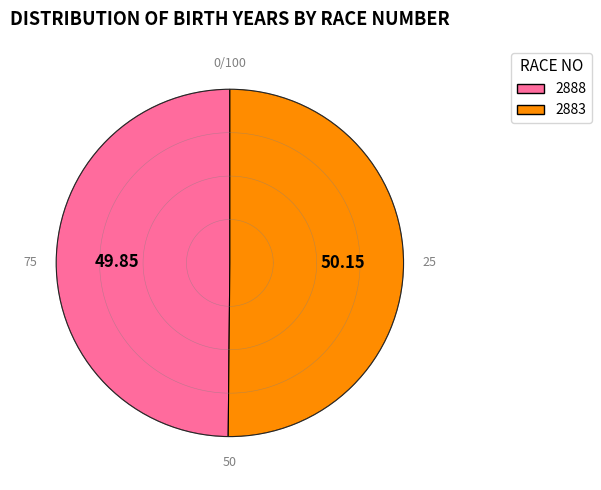

Which has a higher value, 2888 or 2883?

2883